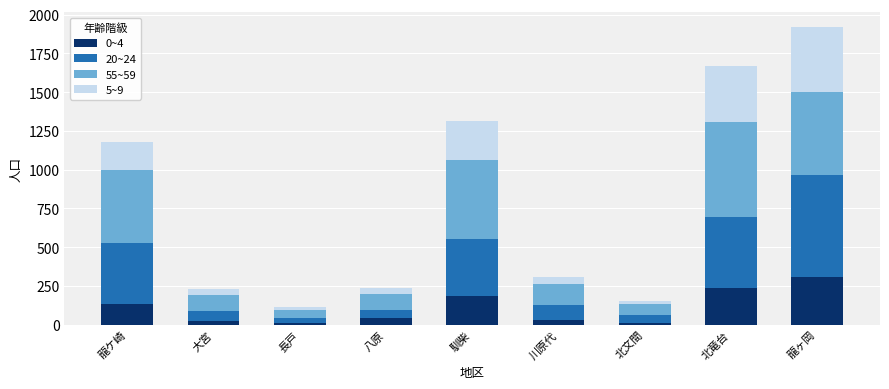

At which label does 0~4 reach its peak?

龍ヶ岡